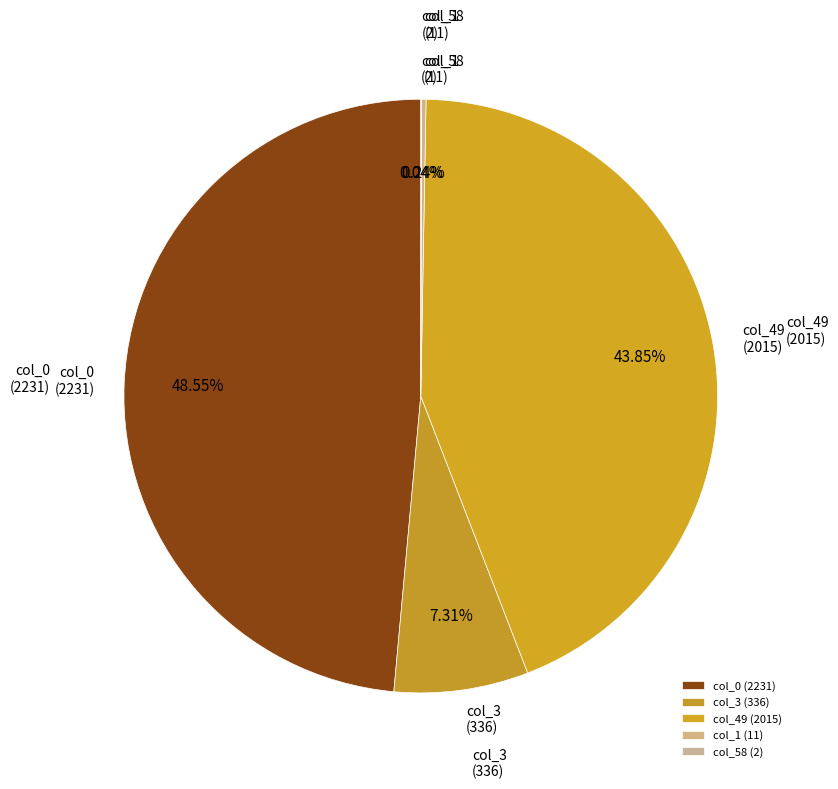

Does any single category account for the majority?

No